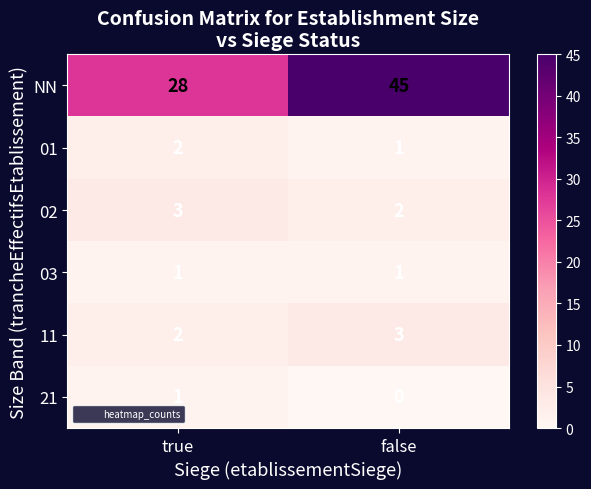

Where is 02 nearest to the value 2?

false